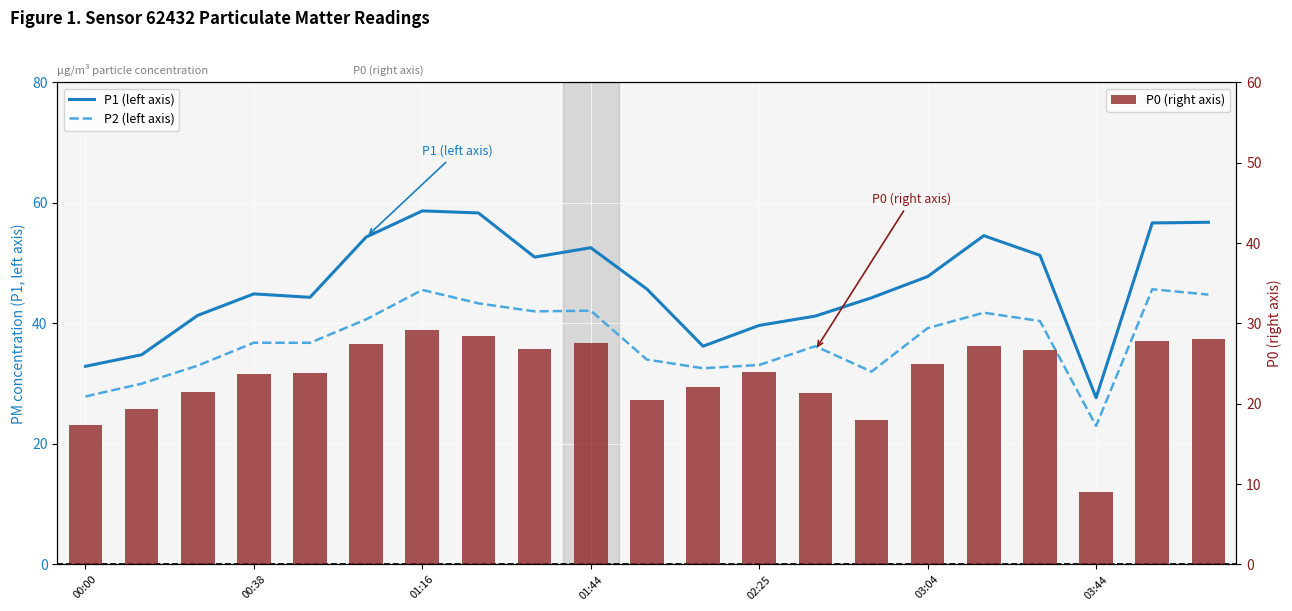

Rank the series by their maximum value, from highest to lowest.

P1 (left axis), P2 (left axis), P0 (right axis)